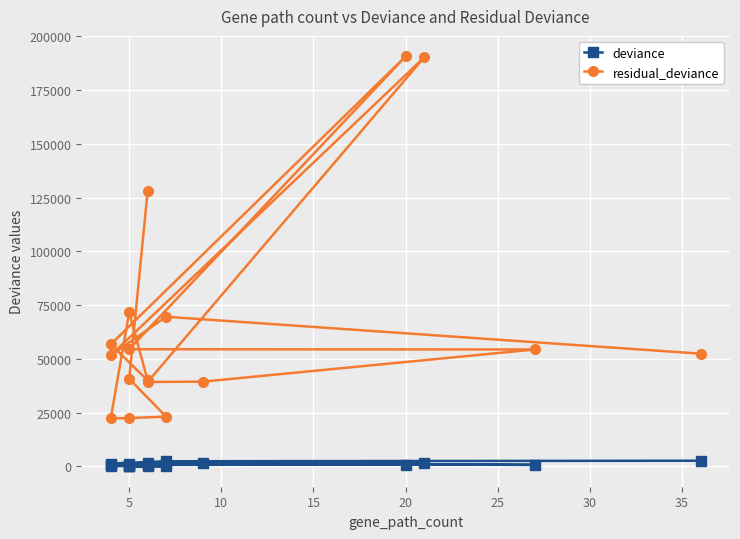

What is the highest value of the residual_deviance series?

190726.4